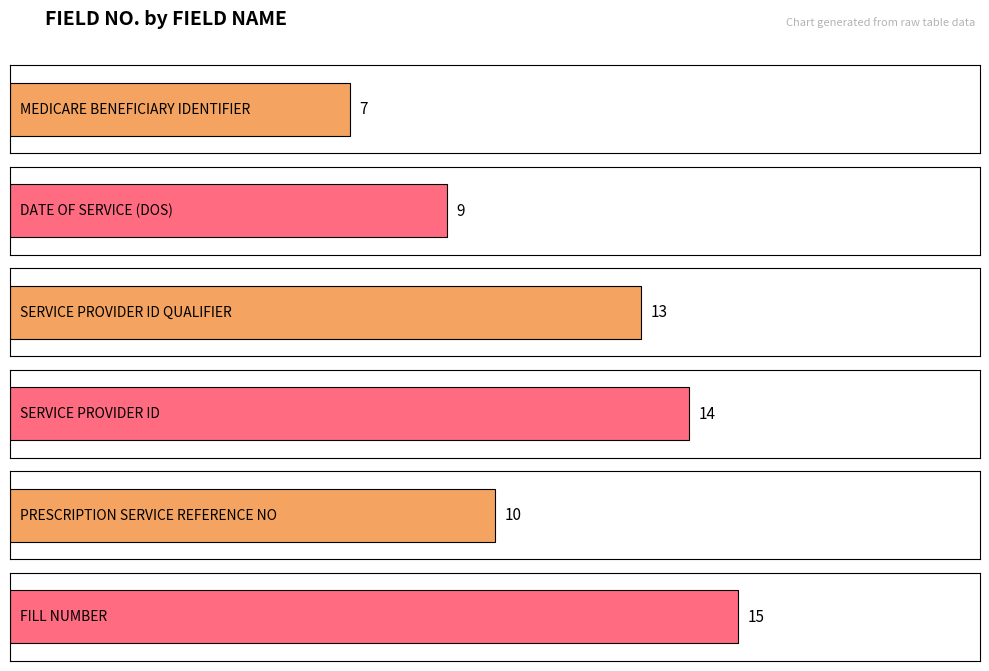

What is the difference between the values at FILL NUMBER and DATE OF SERVICE (DOS)?

6